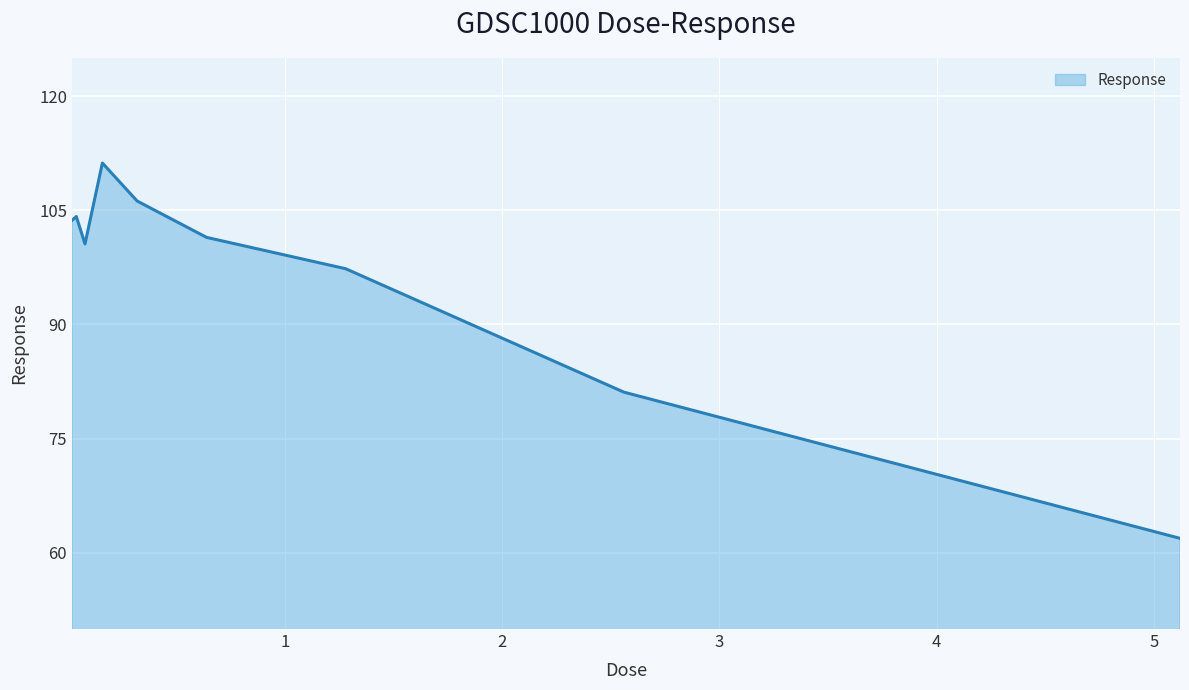

How many categories are shown in the chart?

9